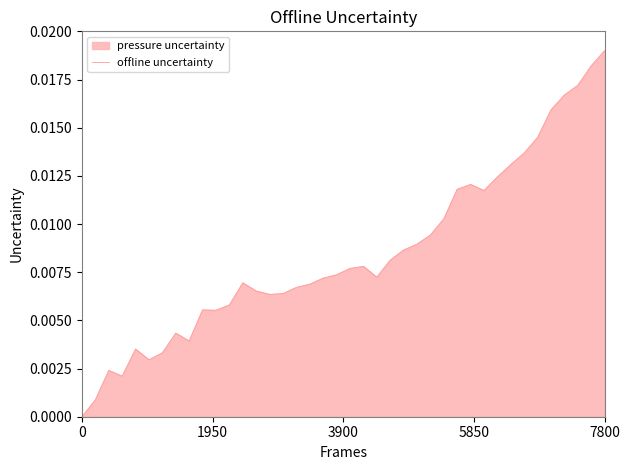

At which category does the chart reach its peak across all series?

7800